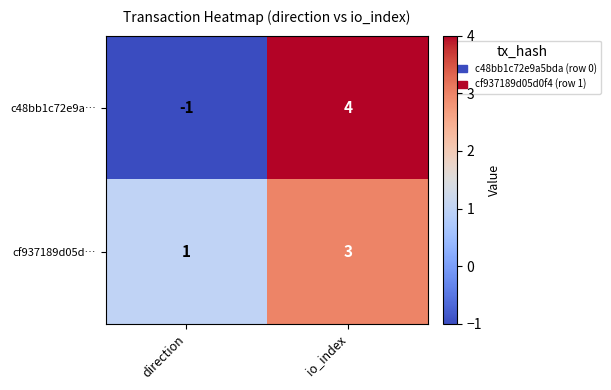

Which category has the lowest value across all series?

direction